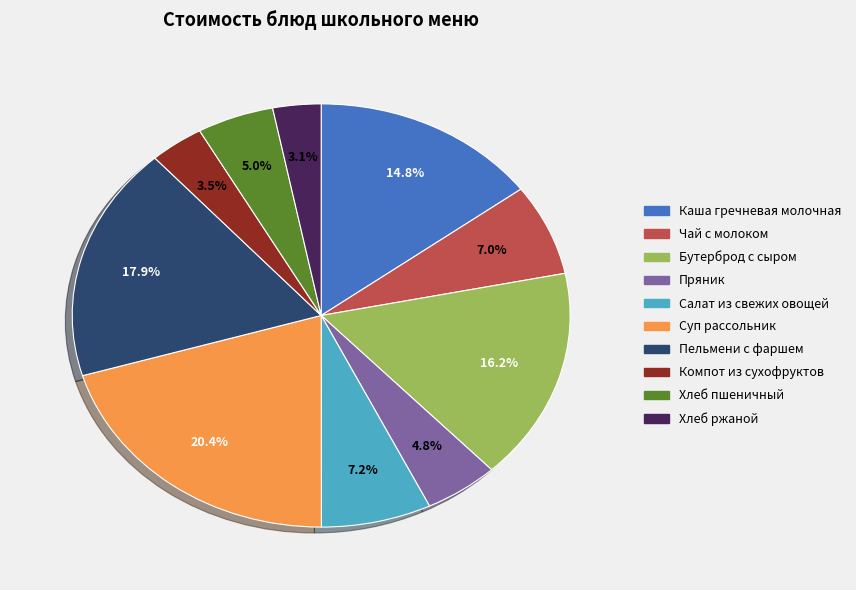

To the nearest percent, what is the average slice percentage?

10%